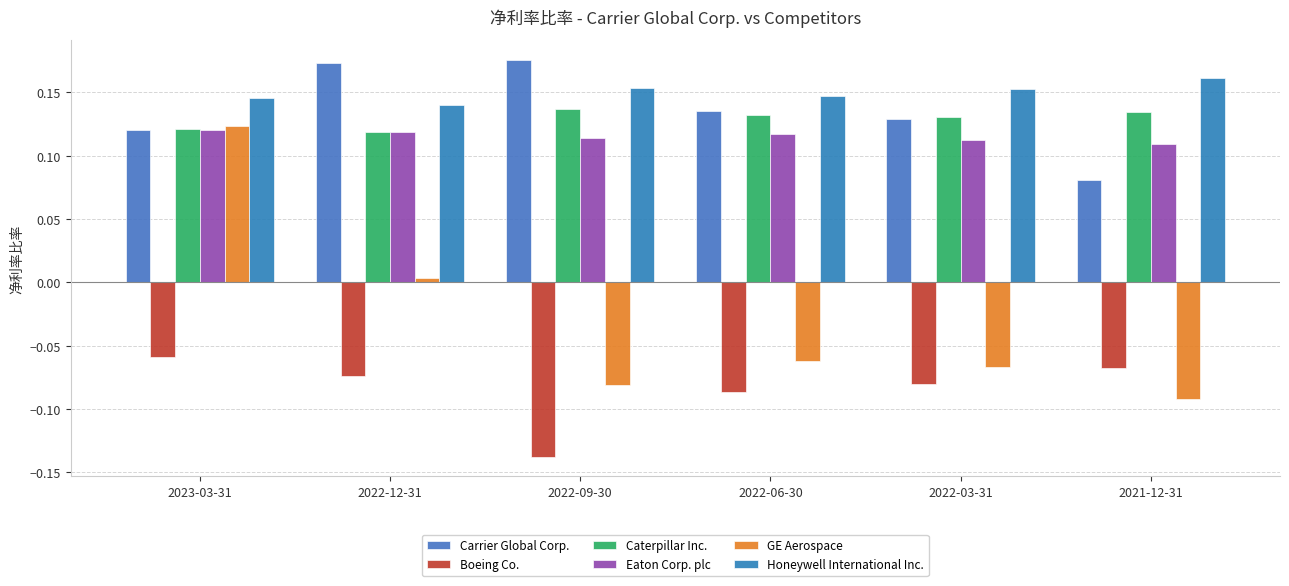

What is the difference between the highest and lowest values at 2022-09-30?

0.3